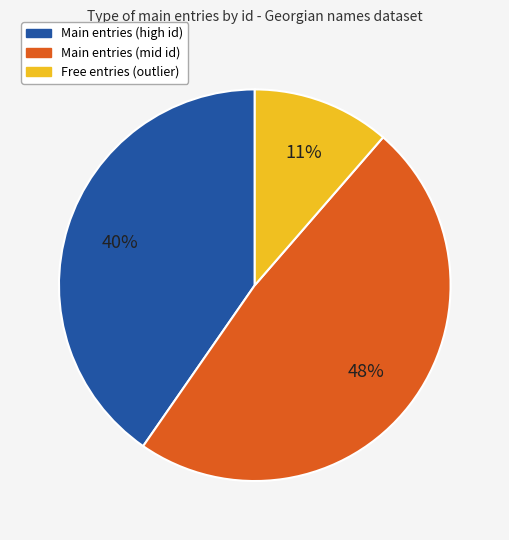

To the nearest percent, what is the average slice percentage?

33%